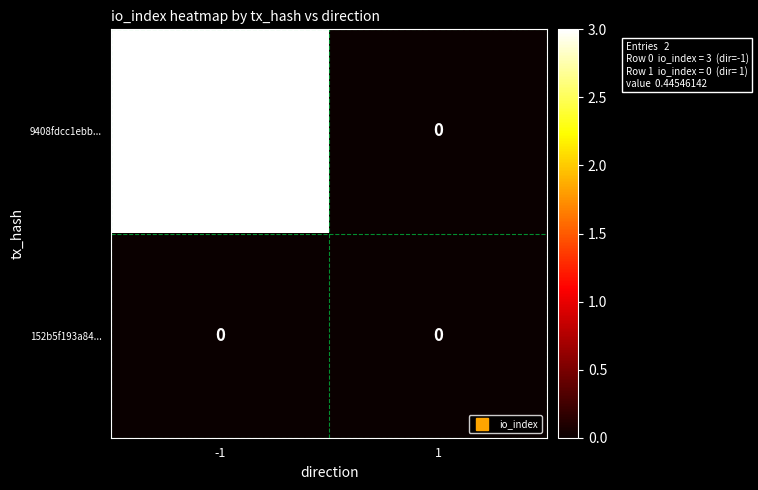

Which series has the largest total across all categories?

9408fdcc1ebb...